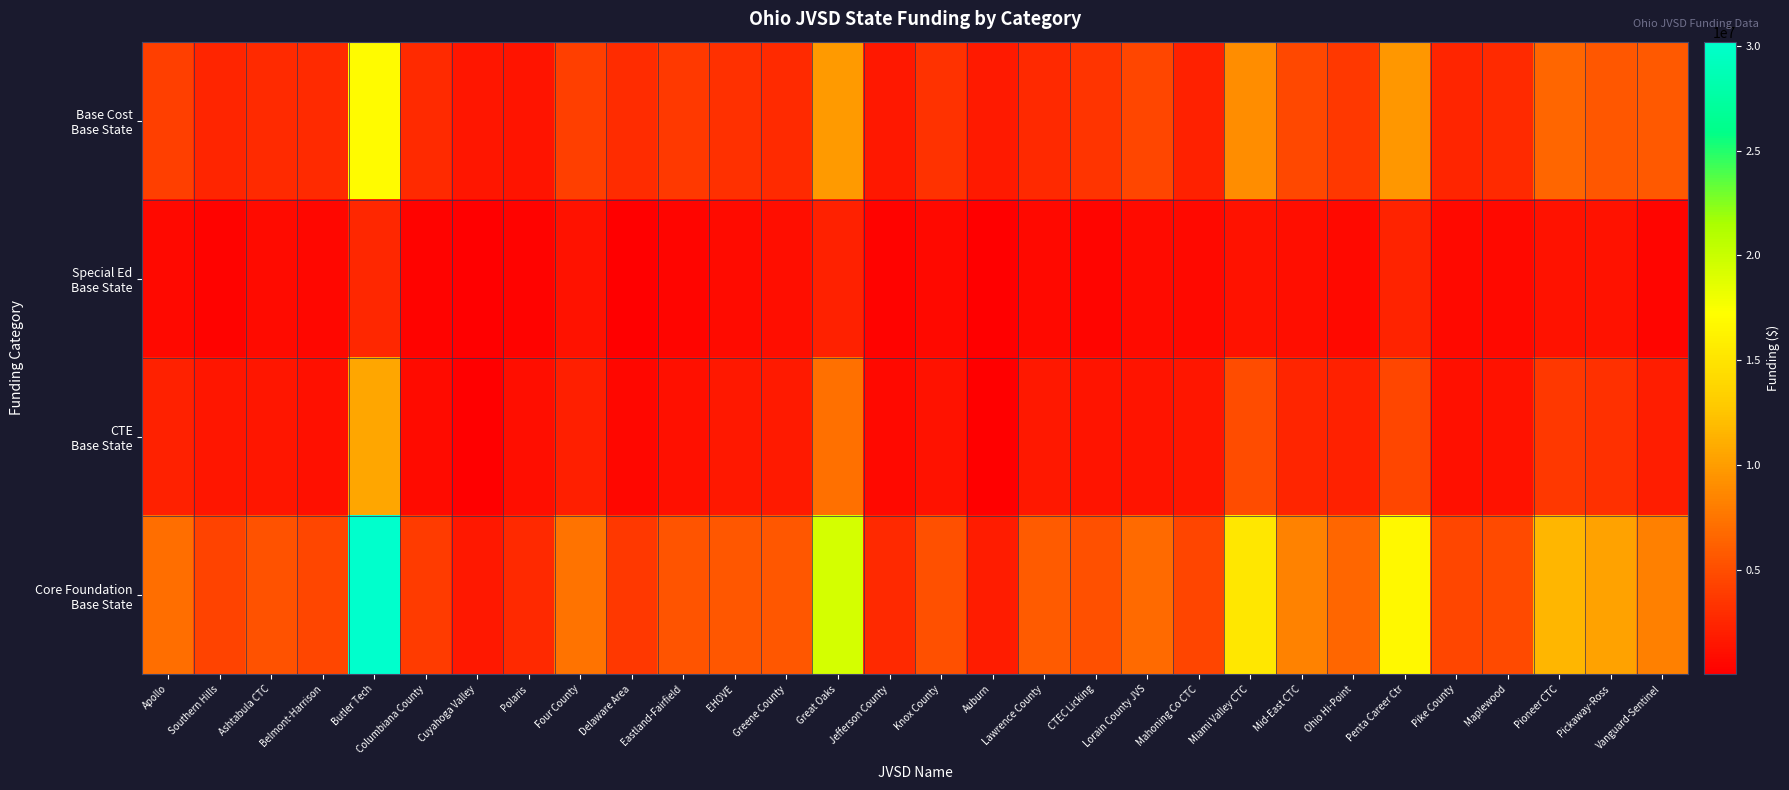

List the series in order of their overall mean, lowest first.

Special Ed Base State, CTE Base State, Base Cost Base State, Core Foundation Base State